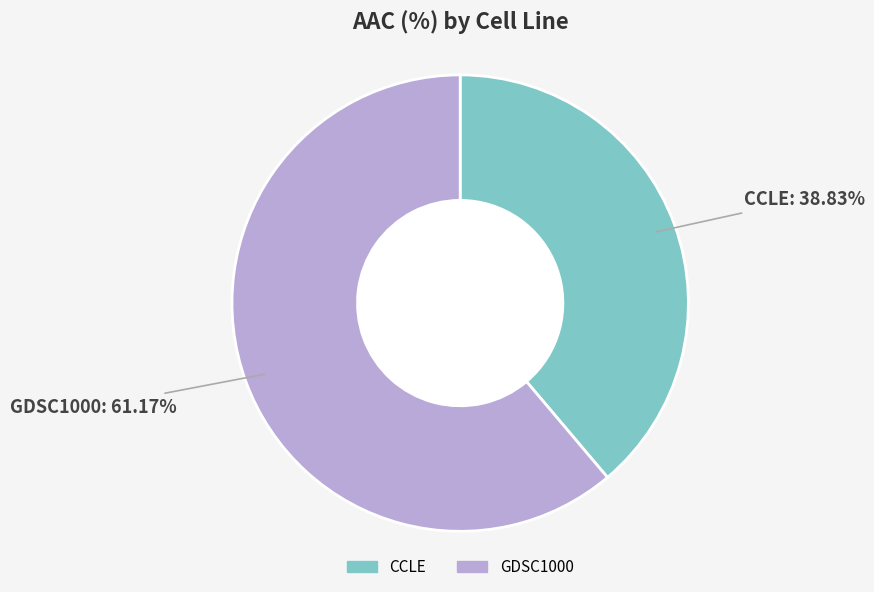

What percentage do GDSC1000 and CCLE together represent?

100.0%